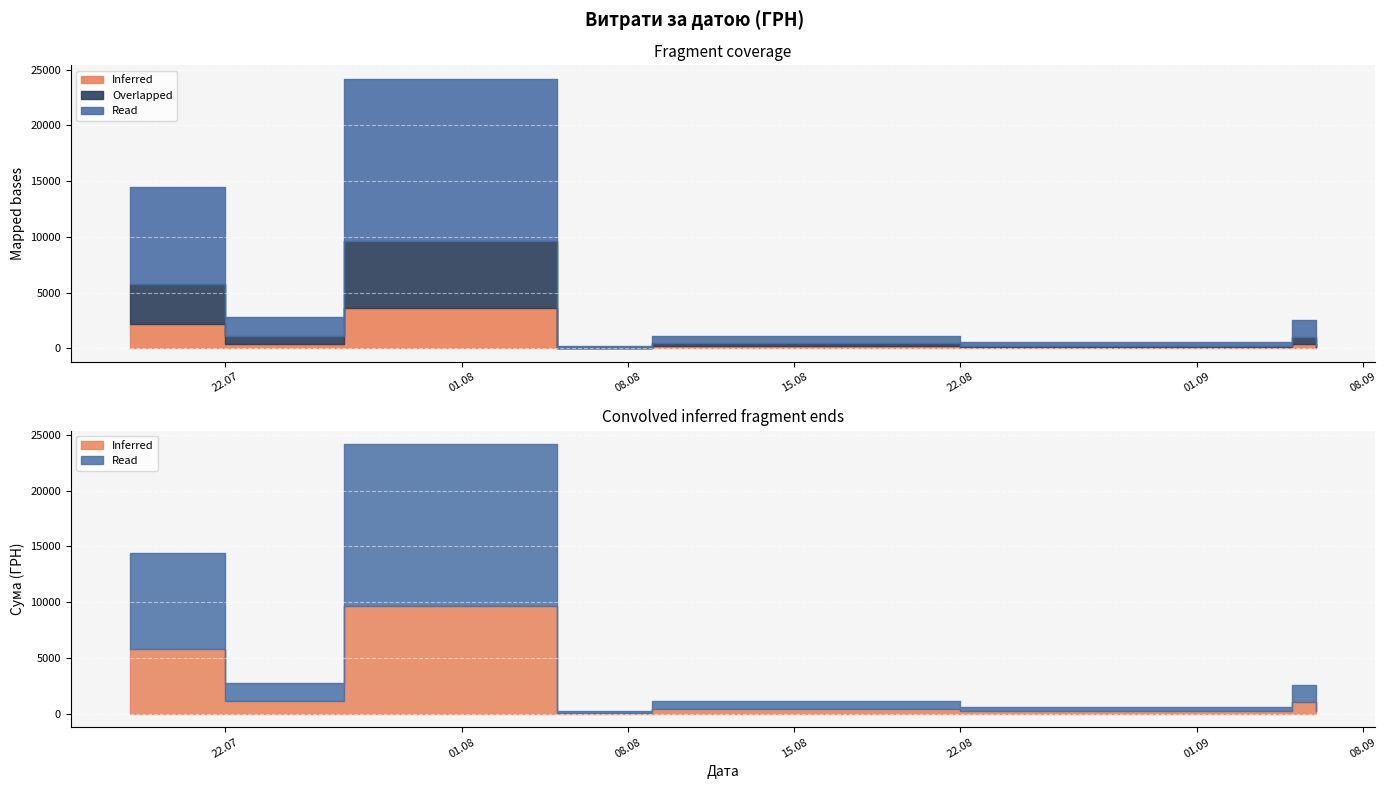

Is it true that the value at 27.07.2016 is 254.4?

False